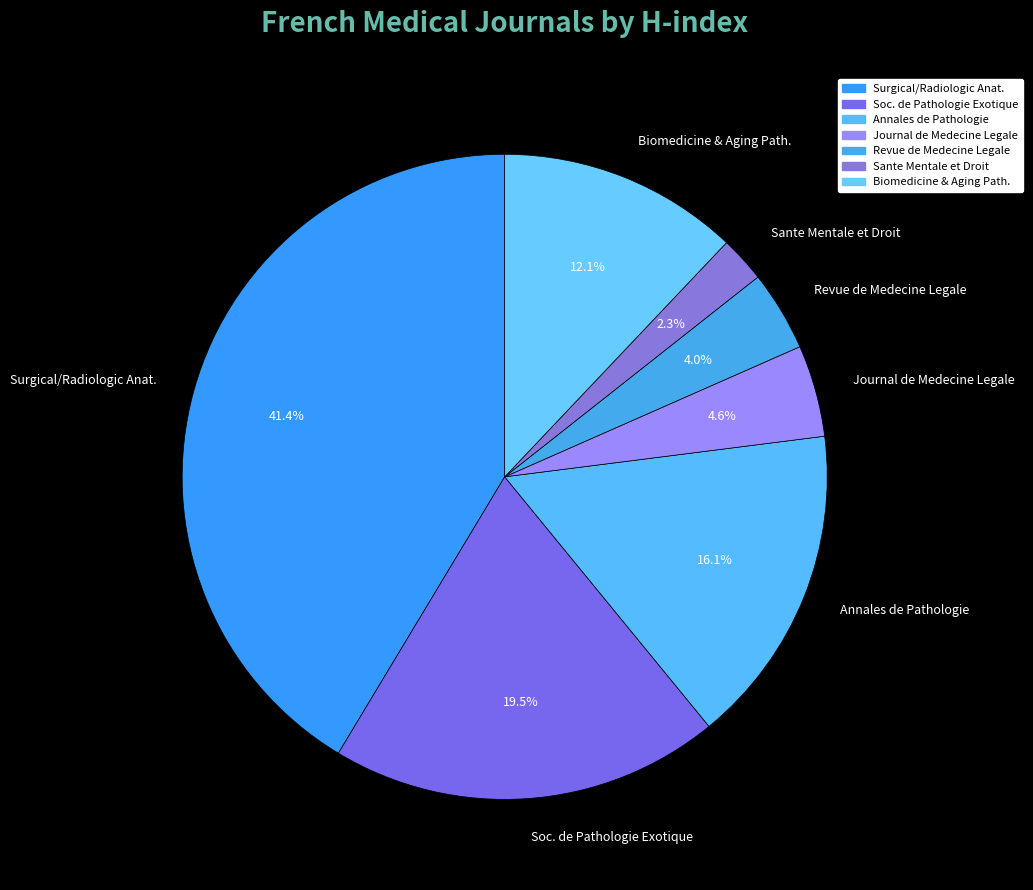

Which has a higher value, Annales de Pathologie or Sante Mentale et Droit?

Annales de Pathologie